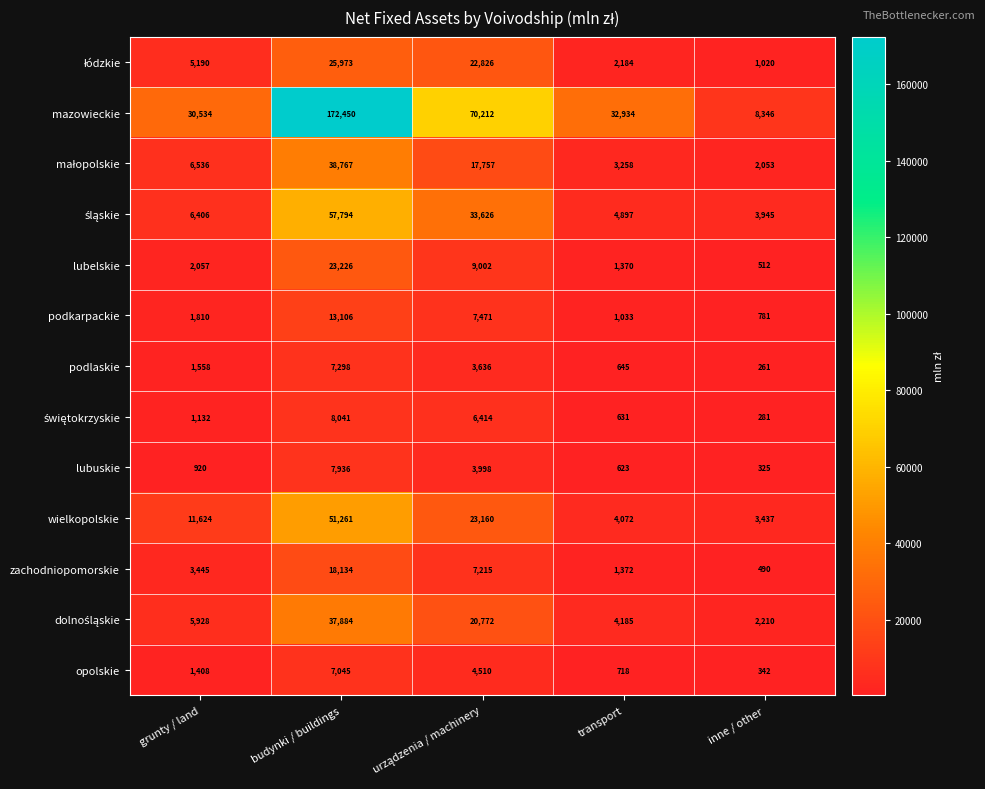

What is the sum of all podlaskie values?

13398